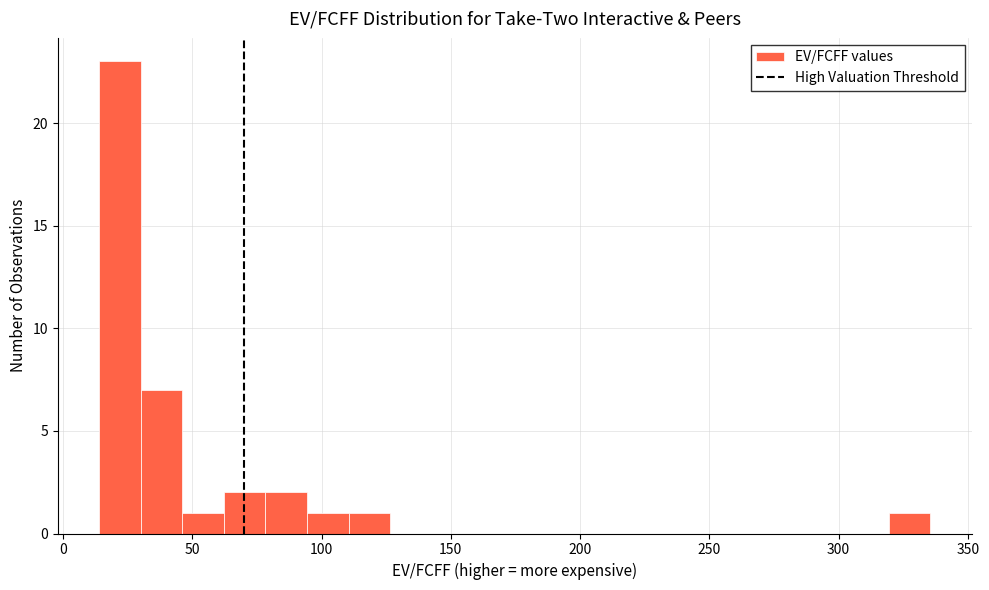

Around what value on the x-axis is the tallest bar? Give the approximate position of its centre, as read against the axis.

20